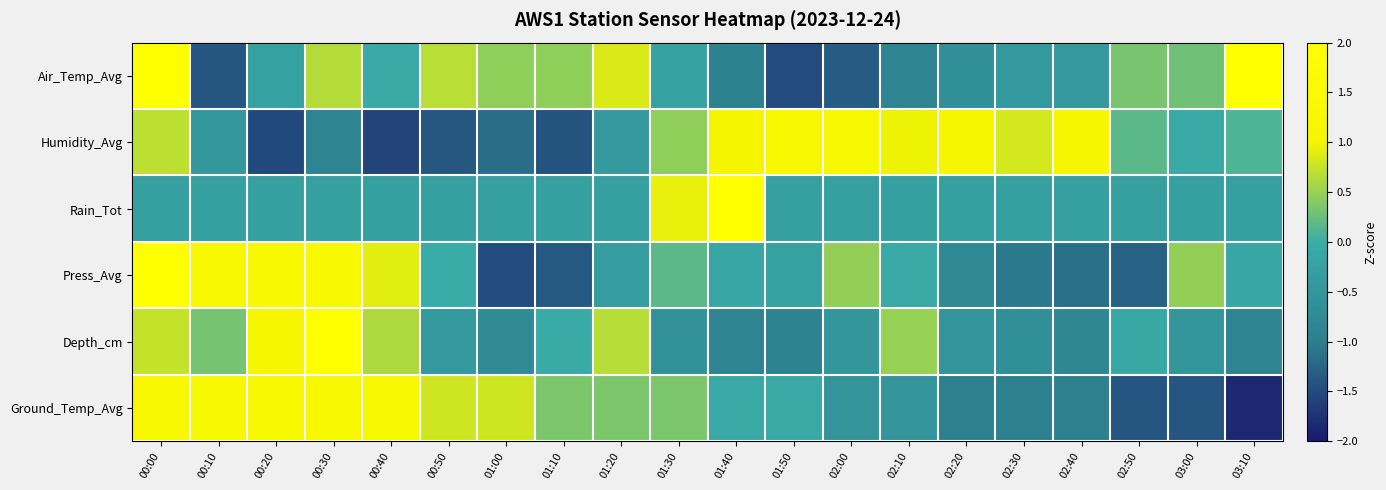

What is the total value across all series at 03:00?

-1.5